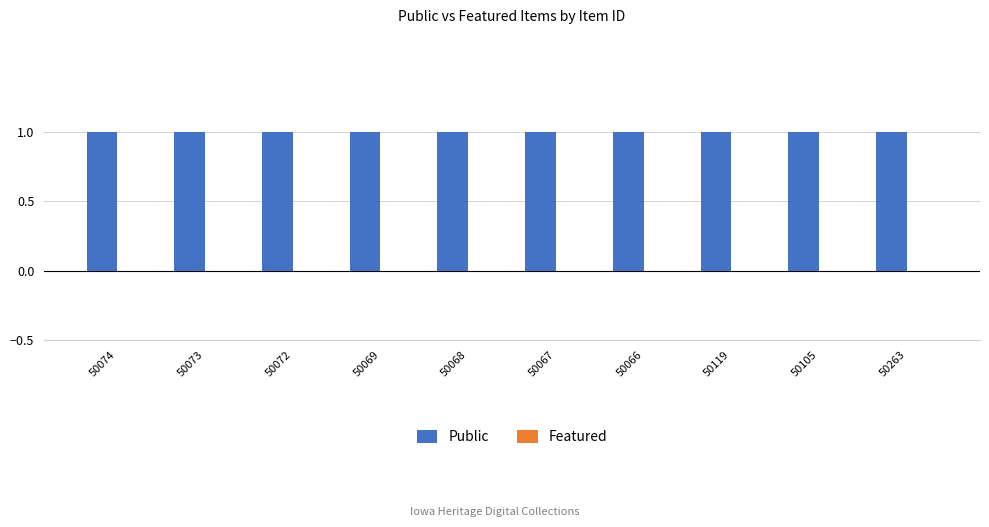

What is the label of the 5th bar from the right?

50067